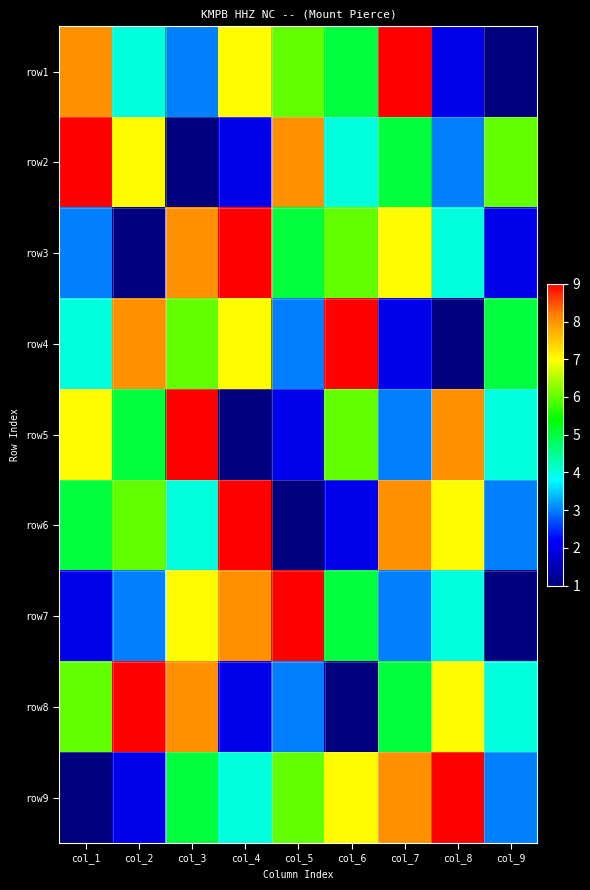

Between col_9 and col_8, which is larger?

col_8